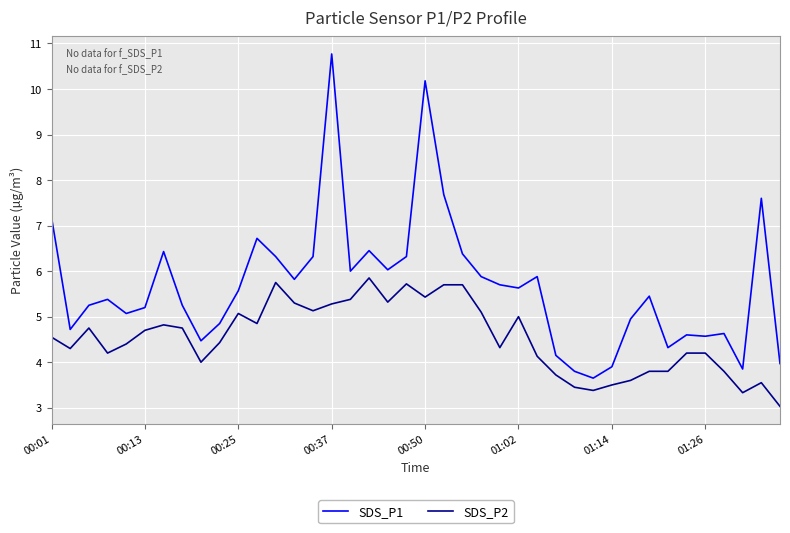

What is the maximum value shown in the chart?

10.8